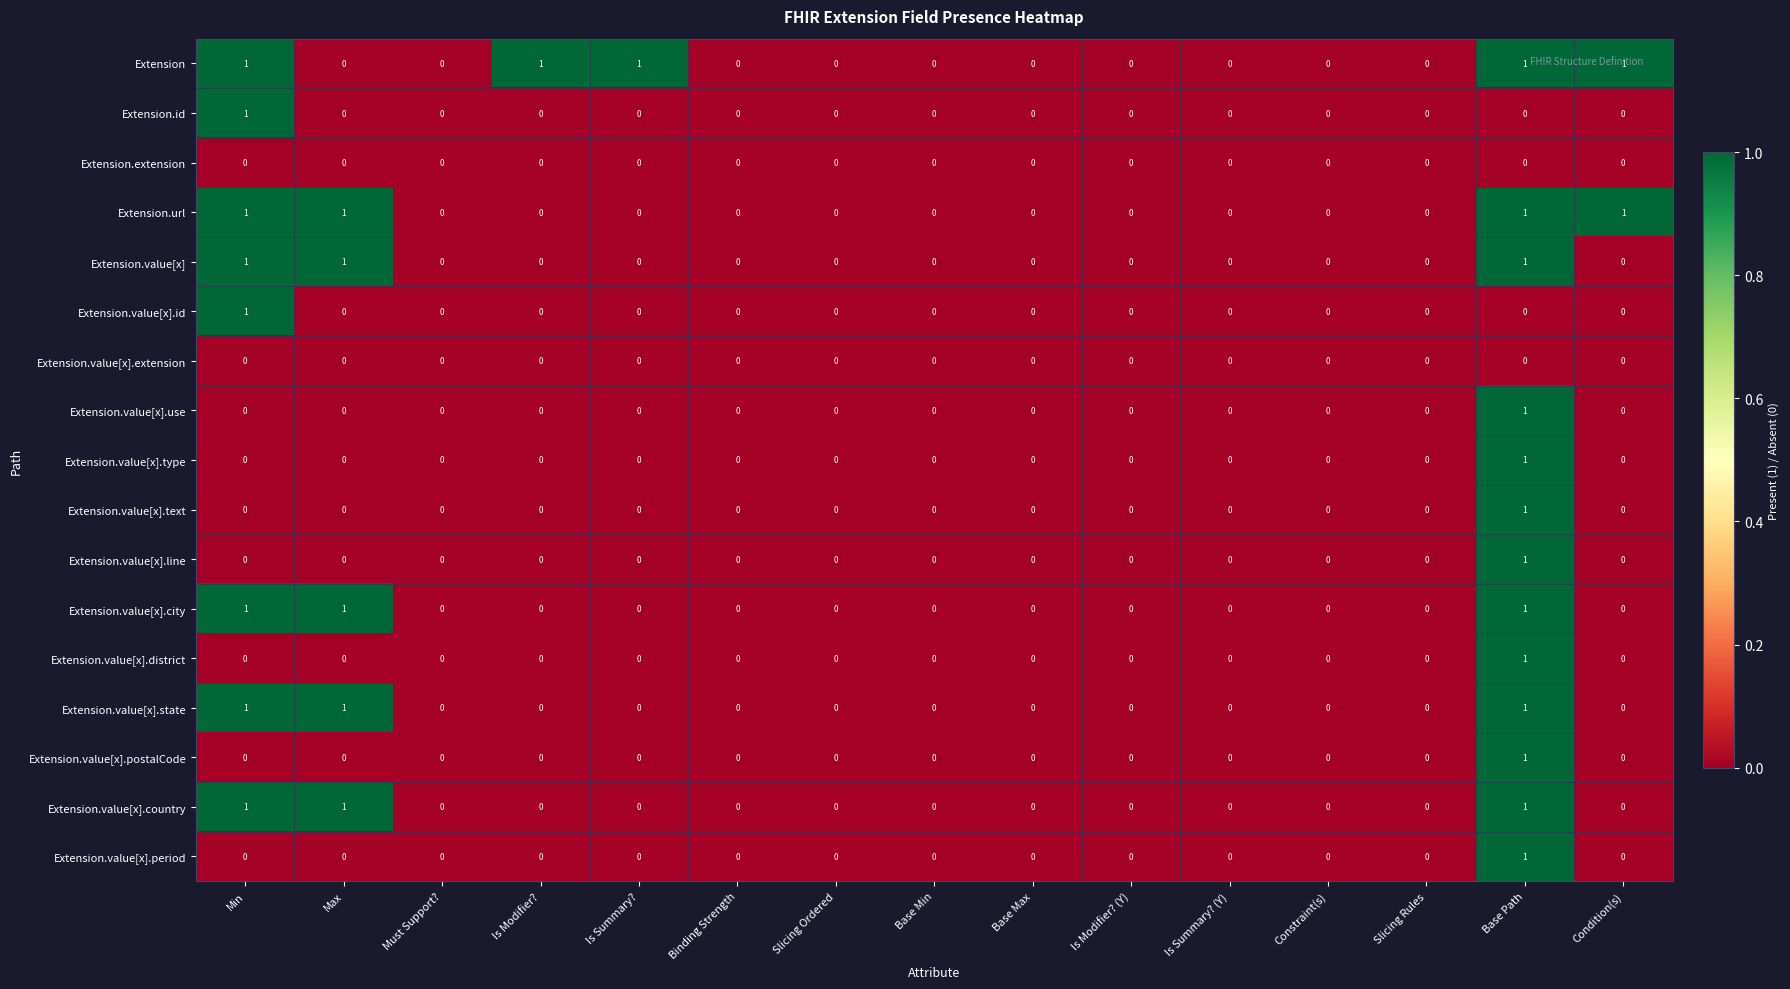

At which category is the sum across all series the highest?

Base Path